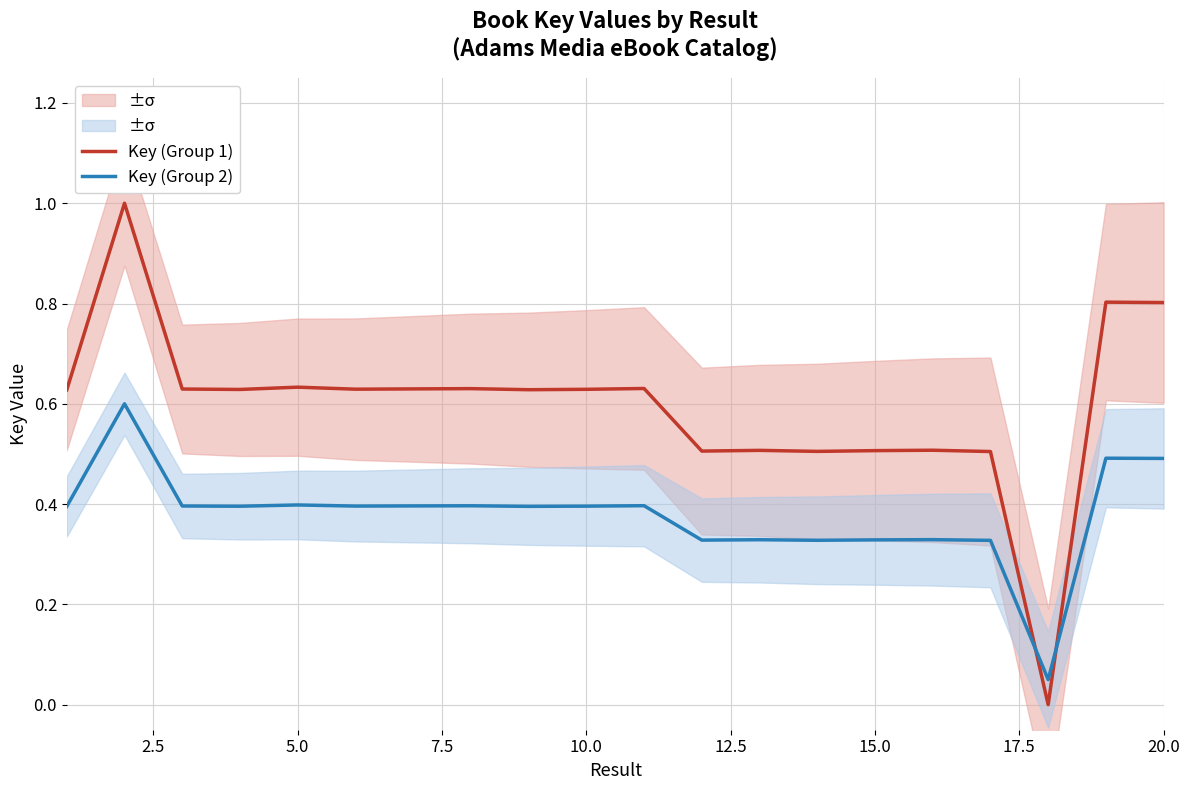

The value of Key (Group 1) at 15.0 is 0.8. True or false?

False